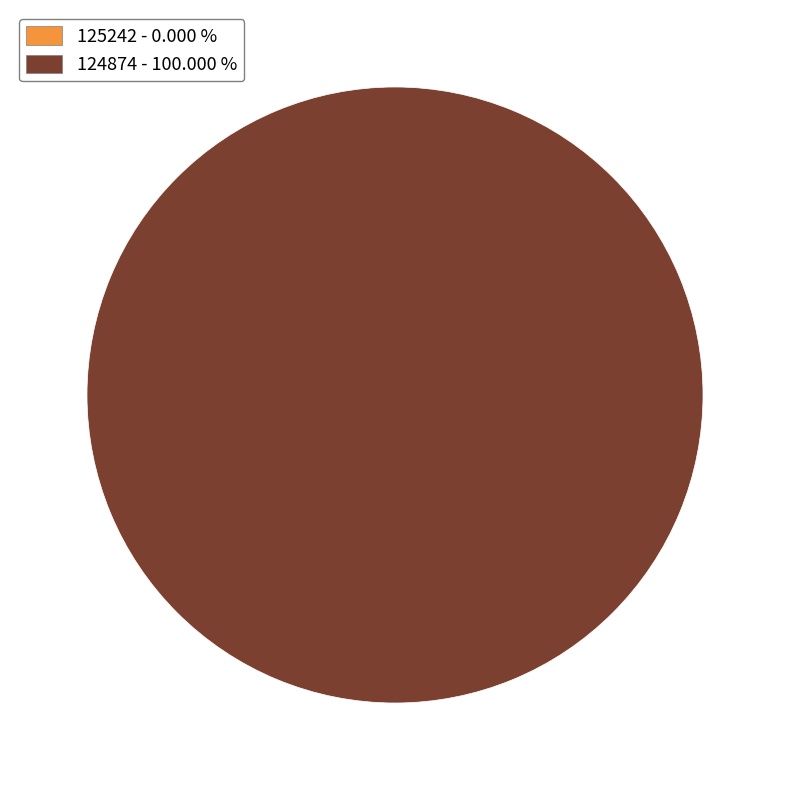

Which slice is the smallest?

125242